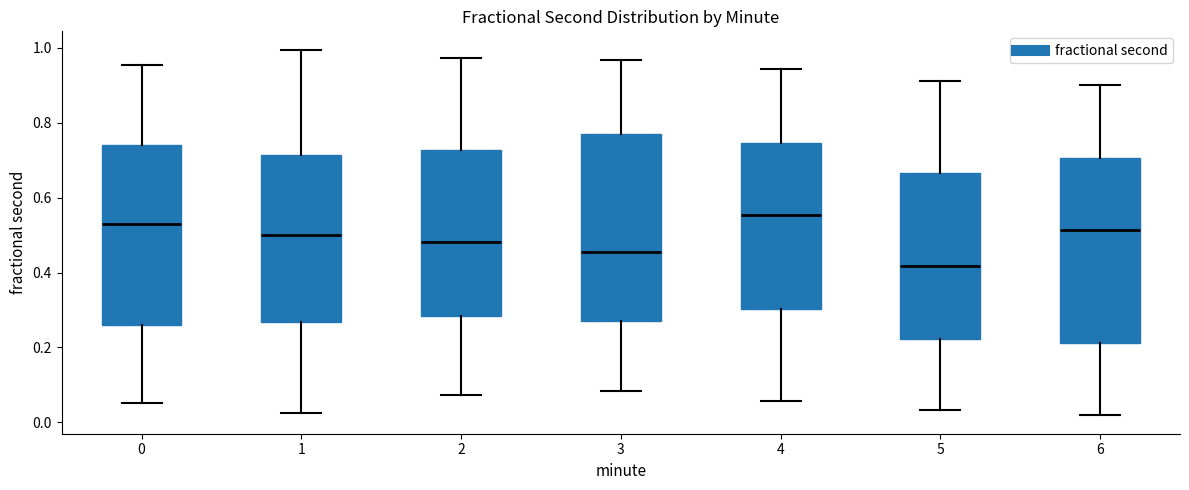

Reading left to right, transcribe this box plot: for each box, give where its median line is, the range the box spans, and where its two whiskers end, as read against the y-axis. The values are not printed on the chart, so give them approximately, as read against the axis.

0: median 0.52, box 0.26 to 0.74, whiskers 0.06 to 0.96
1: median 0.50, box 0.26 to 0.72, whiskers 0.02 to 1.00
2: median 0.48, box 0.28 to 0.72, whiskers 0.08 to 0.98
3: median 0.46, box 0.28 to 0.78, whiskers 0.08 to 0.96
4: median 0.56, box 0.30 to 0.74, whiskers 0.06 to 0.94
5: median 0.42, box 0.22 to 0.66, whiskers 0.04 to 0.92
6: median 0.52, box 0.22 to 0.70, whiskers 0.02 to 0.90